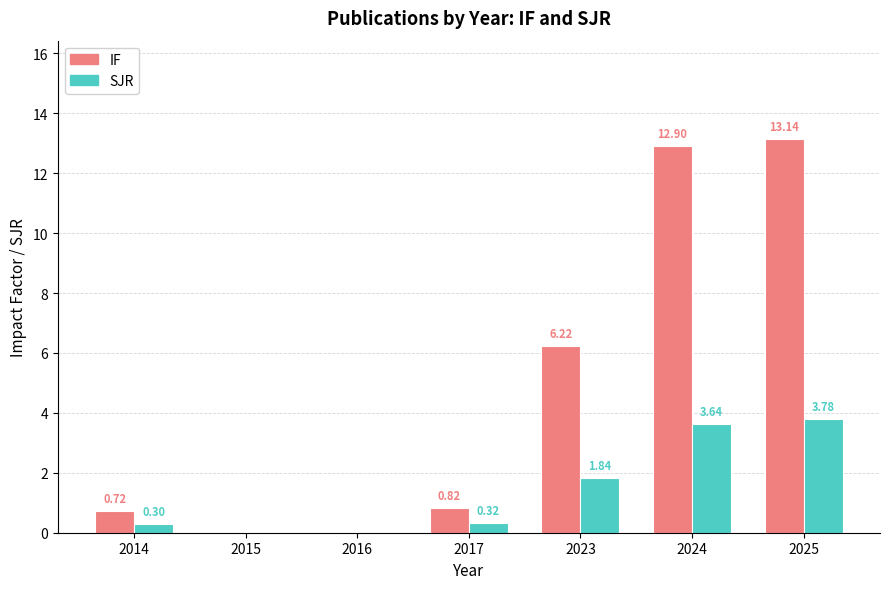

What is the sum of the IF values at 2017 and 2014?

1.5